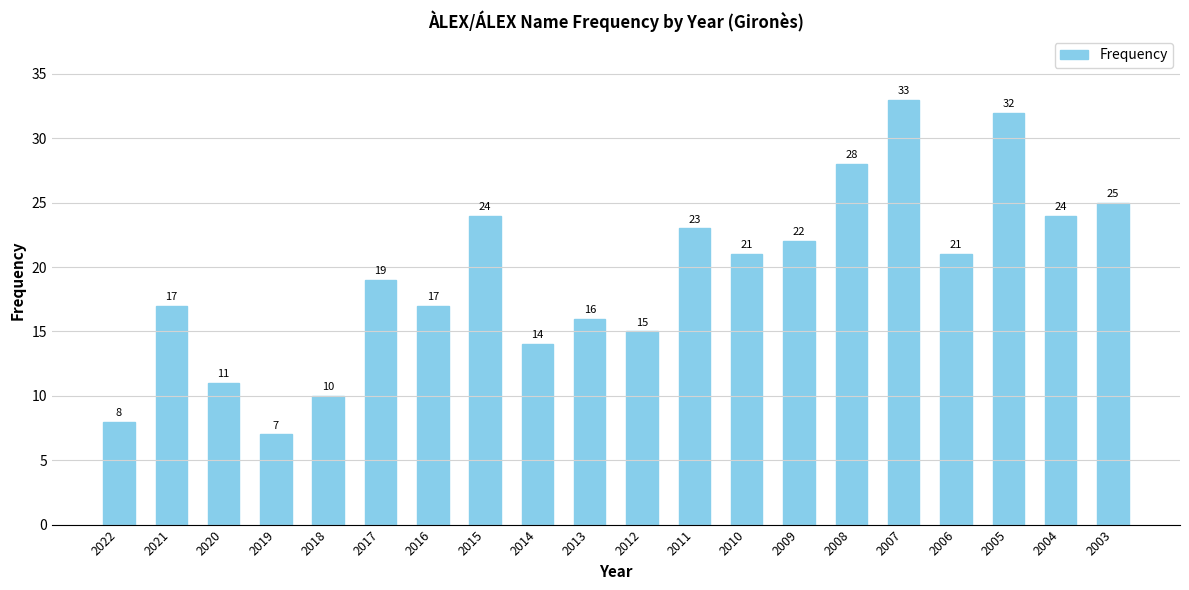

Count the number of data series in this chart.

1